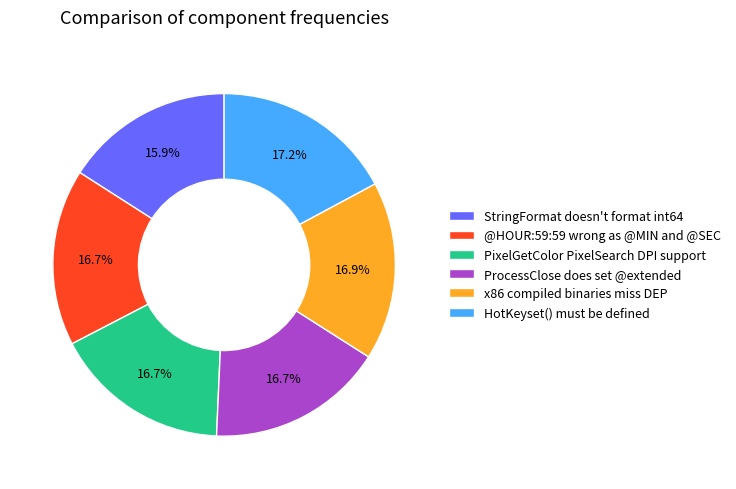

To the nearest percent, what percentage of the pie is StringFormat doesn't format int64?

16%